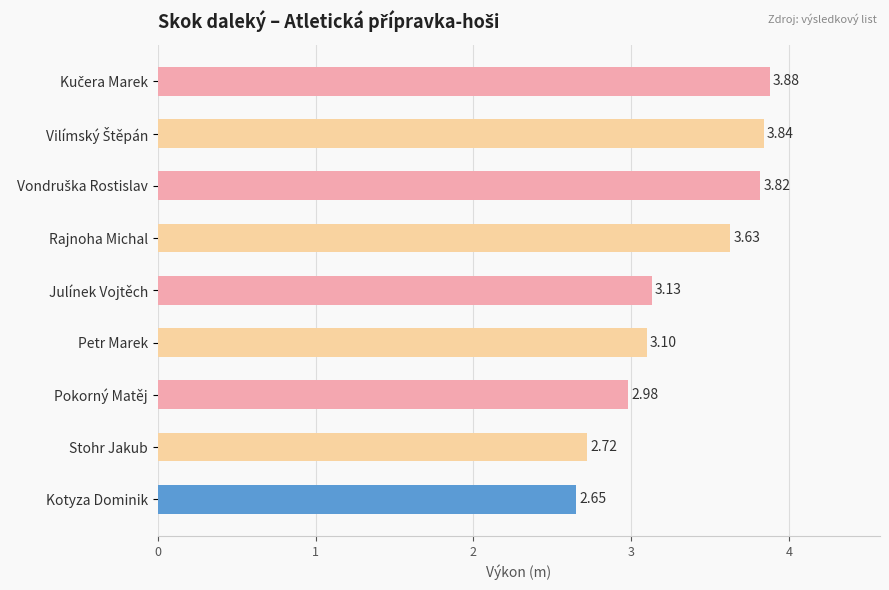

At which label is the value closest to 3?

Pokorný Matěj